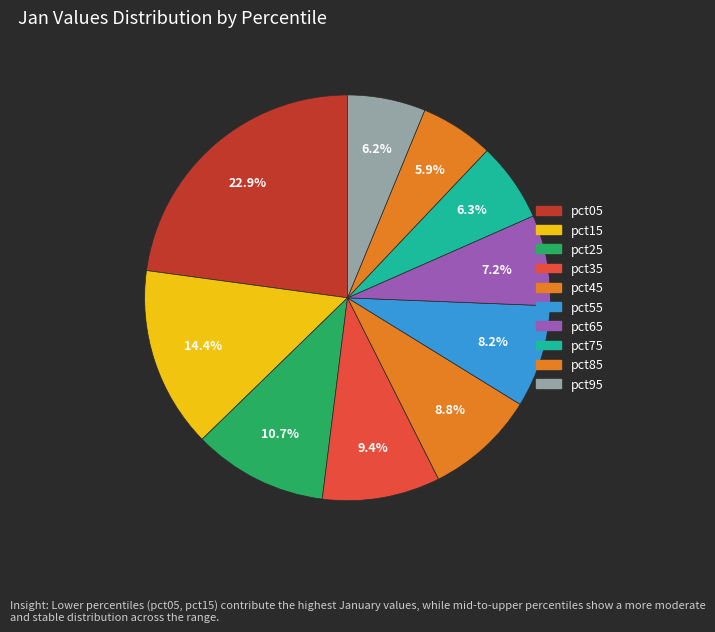

Count the number of slices in the pie.

10